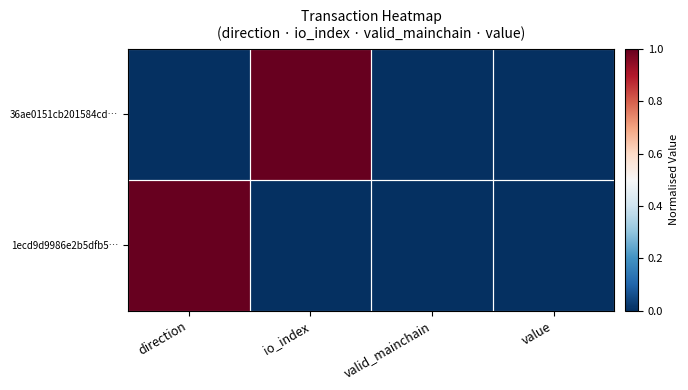

What is the total value across all series at io_index?

1